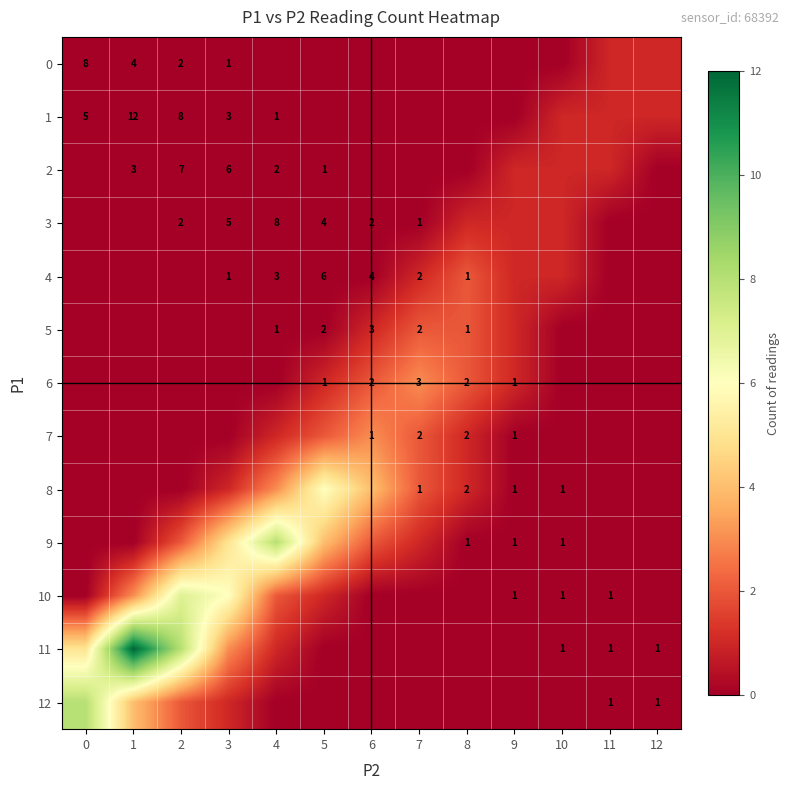

The value of 0 at 3 is 1. True or false?

True